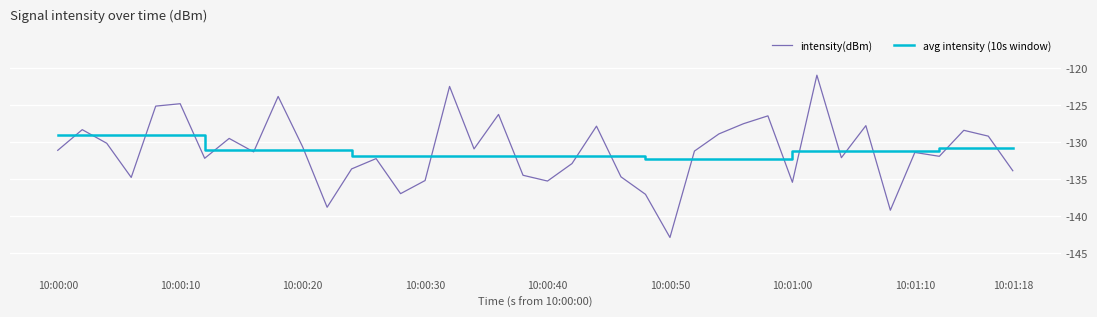

What is the lowest value of the intensity(dBm) series?

-142.9